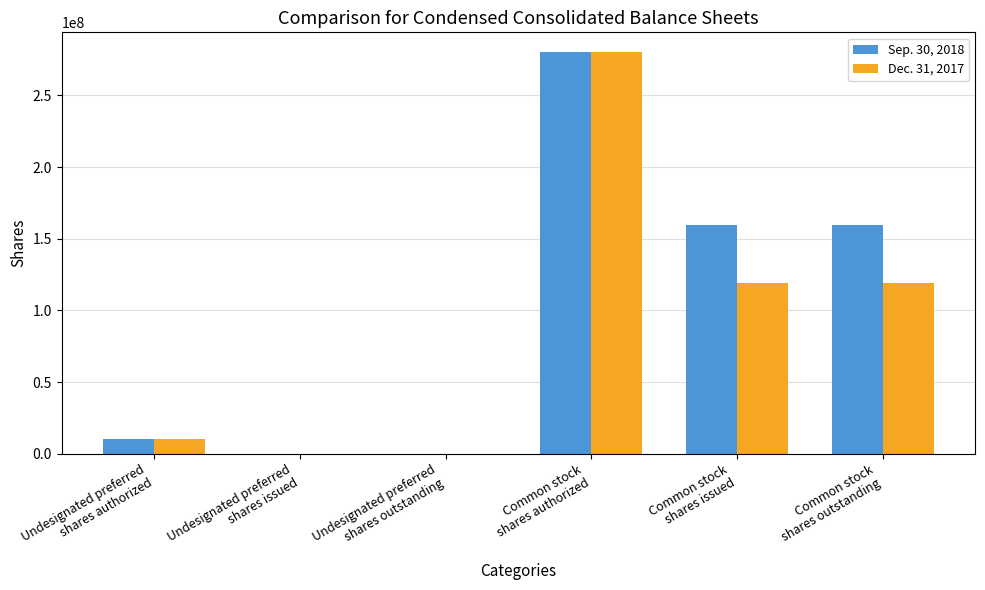

What is the maximum value shown in the chart?

280000000